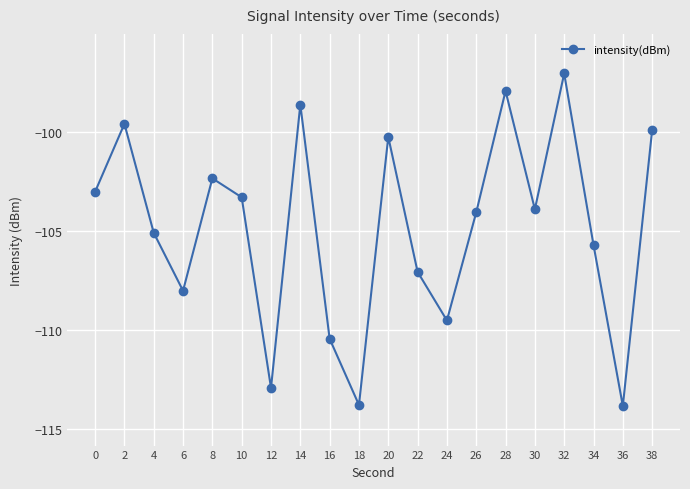

What is the value of the 9th point from the left?

-110.4